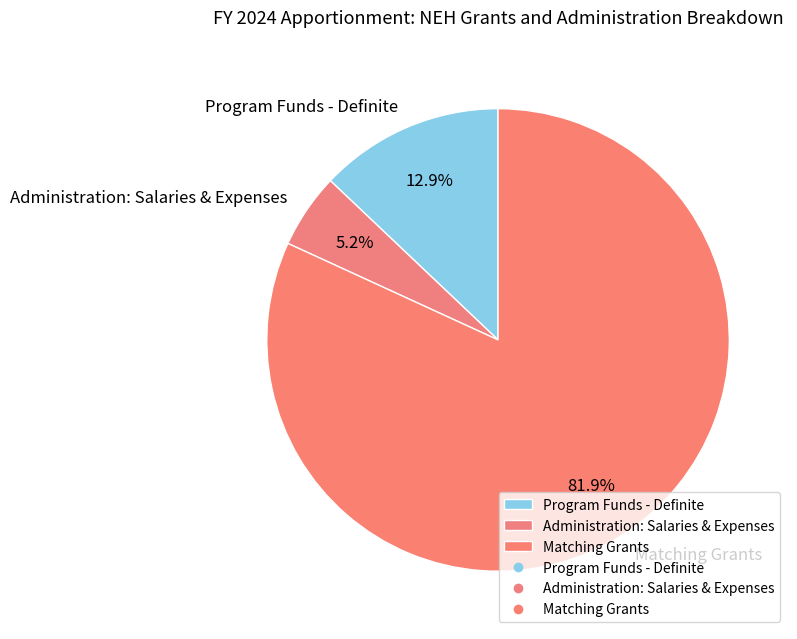

What is the smallest slice in the pie chart?

Administration: Salaries & Expenses